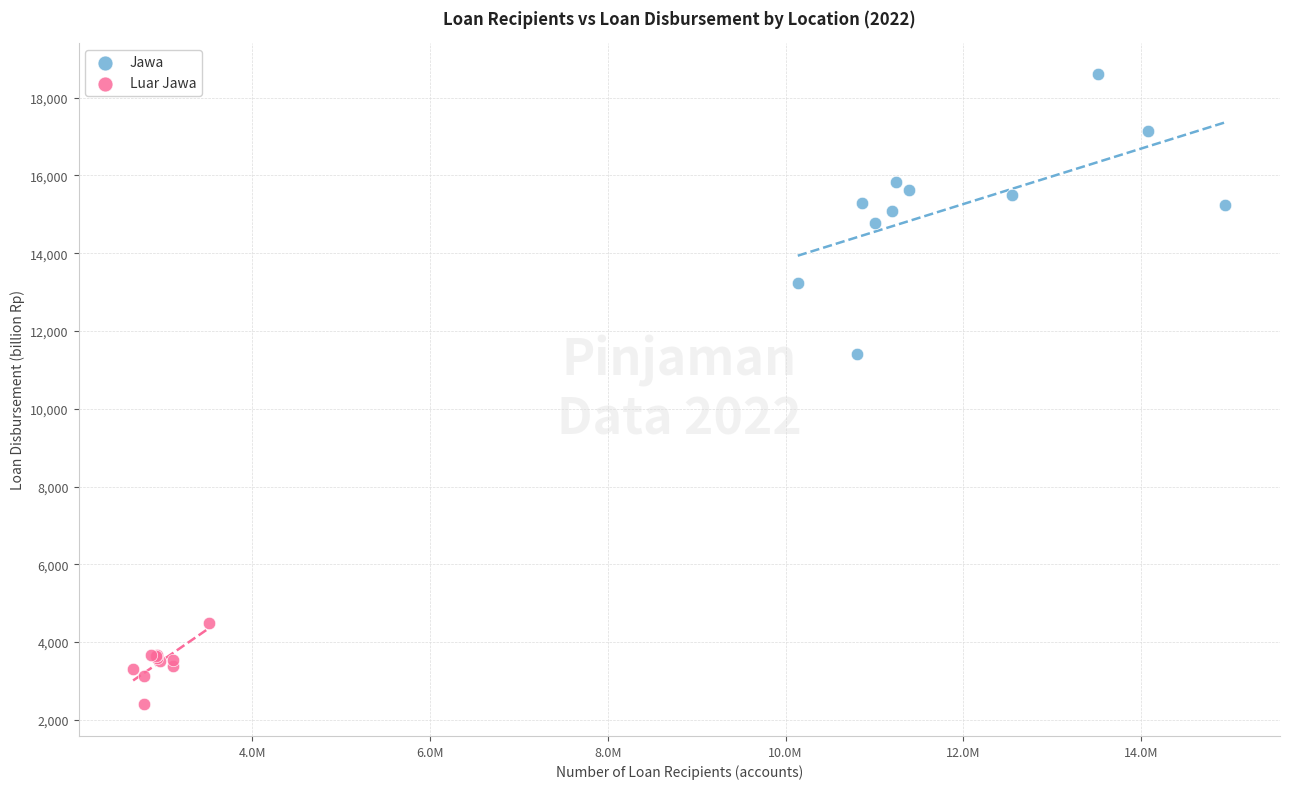

Which series contains the lowest Y value?

Luar Jawa